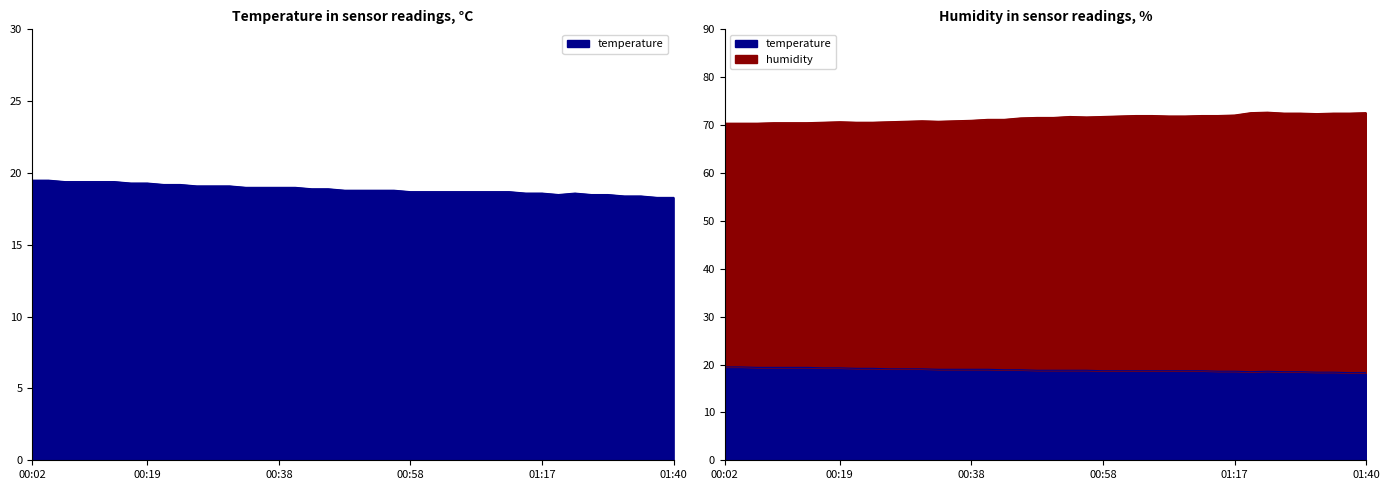

How many lines are shown in the chart?

2